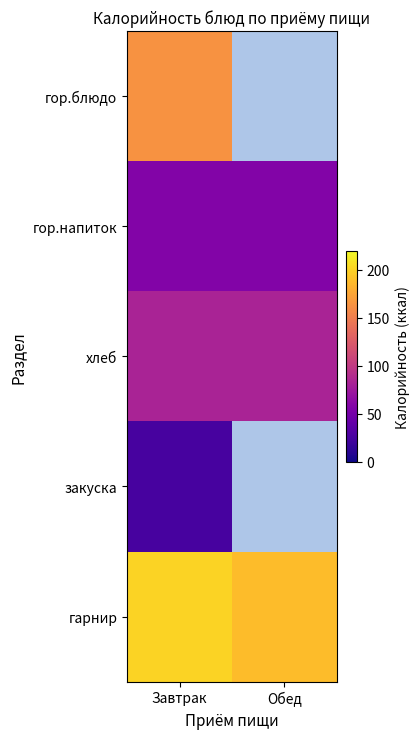

Rank the categories by хлеб value from highest to lowest.

Завтрак, Обед